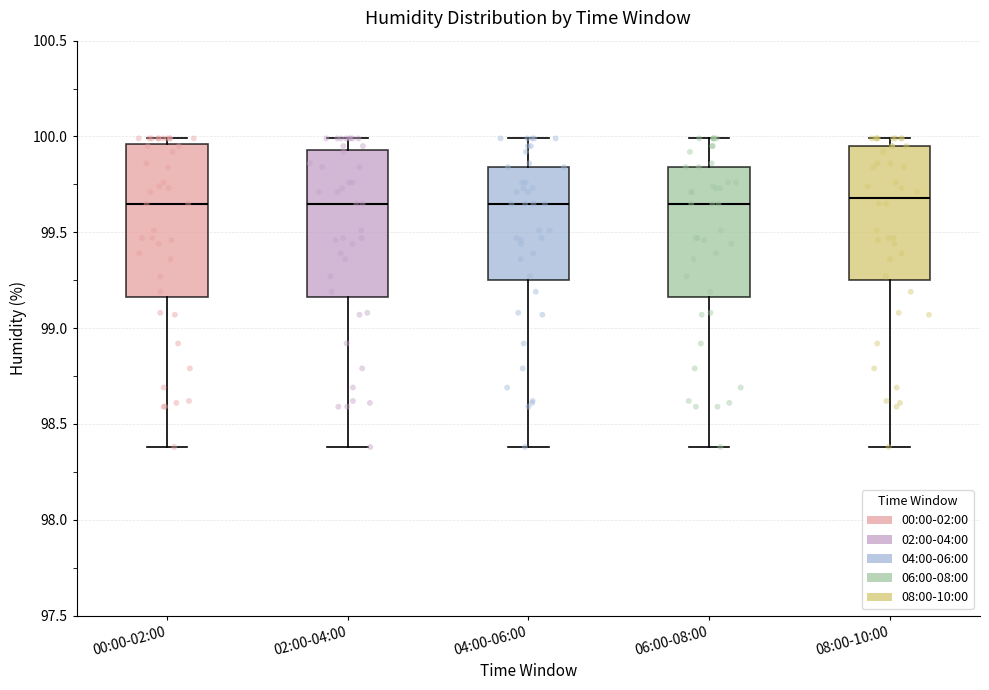

Reading left to right, read every box against the y-axis: the position of its median line, the range the box covers, and the ends of its whiskers. The values are not printed on the chart, so give them approximately, as read against the axis.

00:00-02:00: median 99.65, box 99.15 to 99.95, whiskers 98.40 to 100.00
02:00-04:00: median 99.65, box 99.15 to 99.95, whiskers 98.40 to 100.00
04:00-06:00: median 99.65, box 99.25 to 99.85, whiskers 98.40 to 100.00
06:00-08:00: median 99.65, box 99.15 to 99.85, whiskers 98.40 to 100.00
08:00-10:00: median 99.70, box 99.25 to 99.95, whiskers 98.40 to 100.00